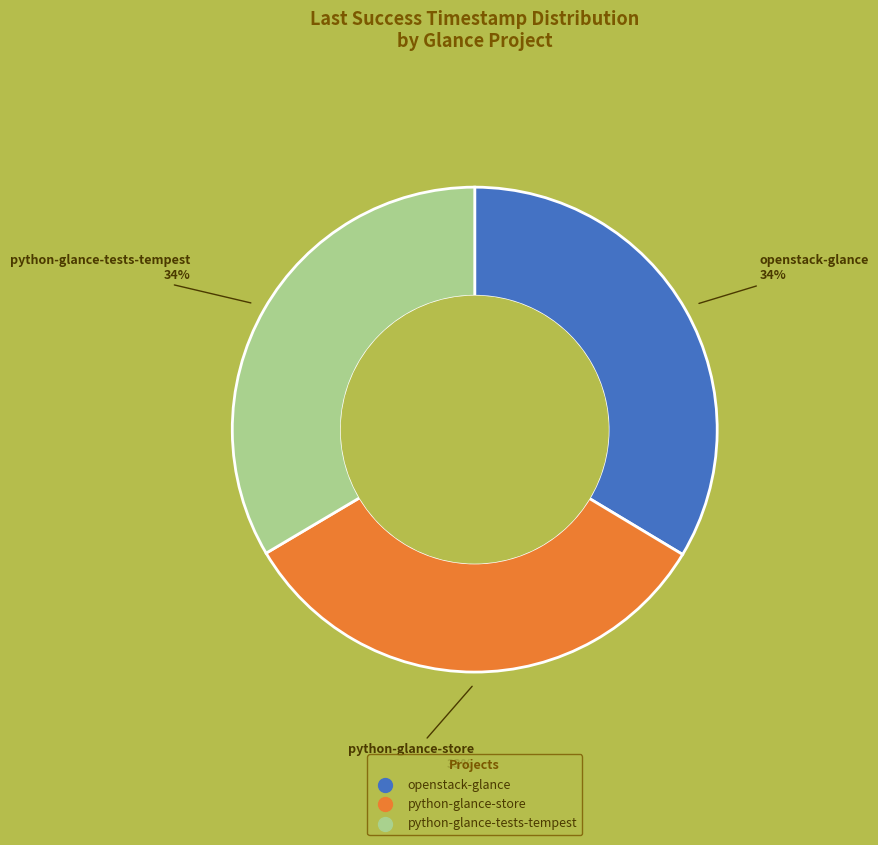

True or false: python-glance-store accounts for 46% of the total.

False